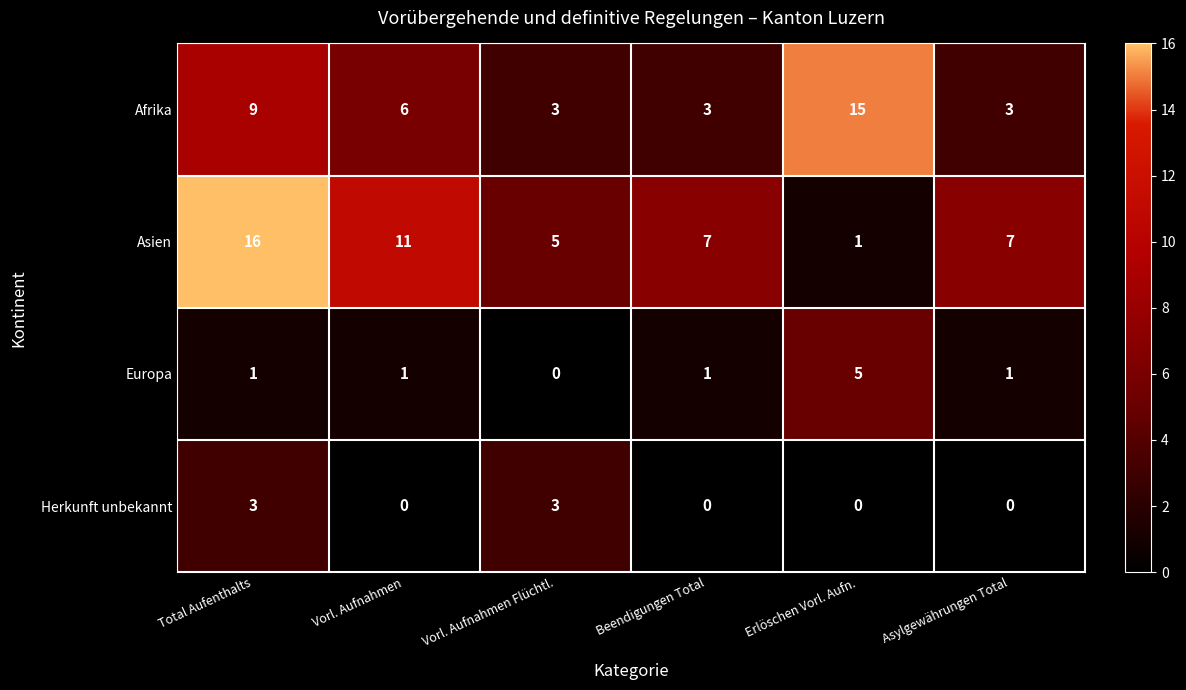

Where is Afrika nearest to the value 9?

Total Aufenthalts